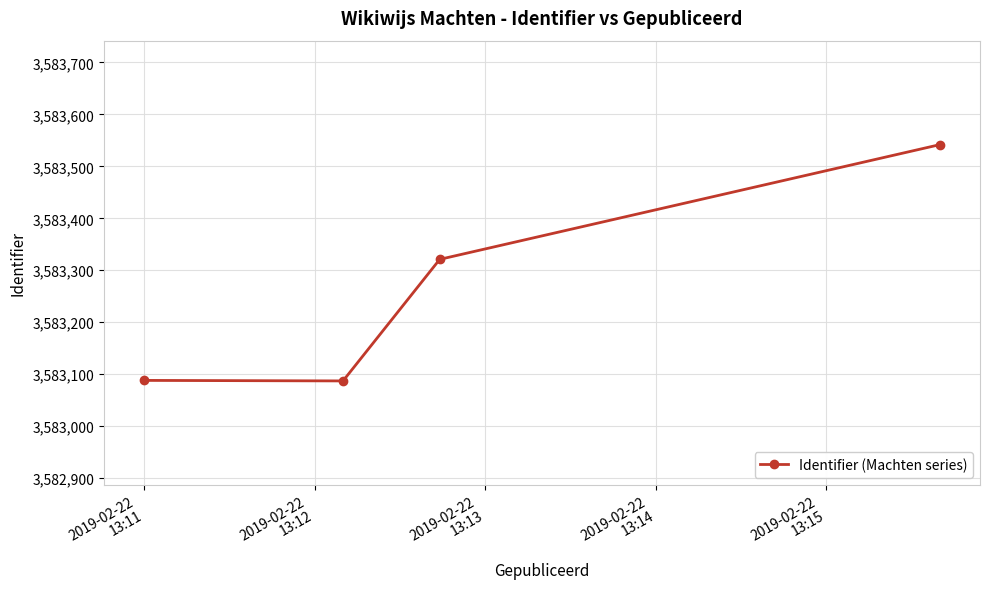

How many categories are shown in the chart?

4